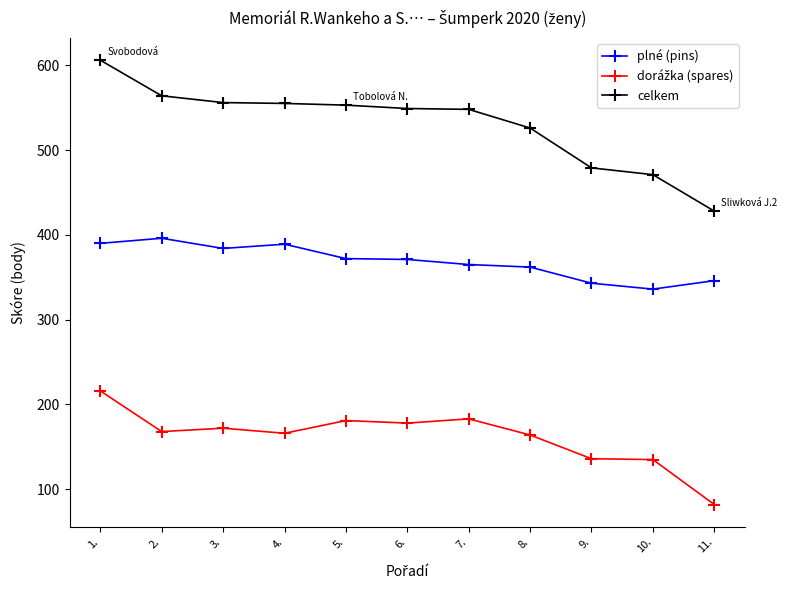

The value of plné (pins) at 9. is 211. True or false?

False